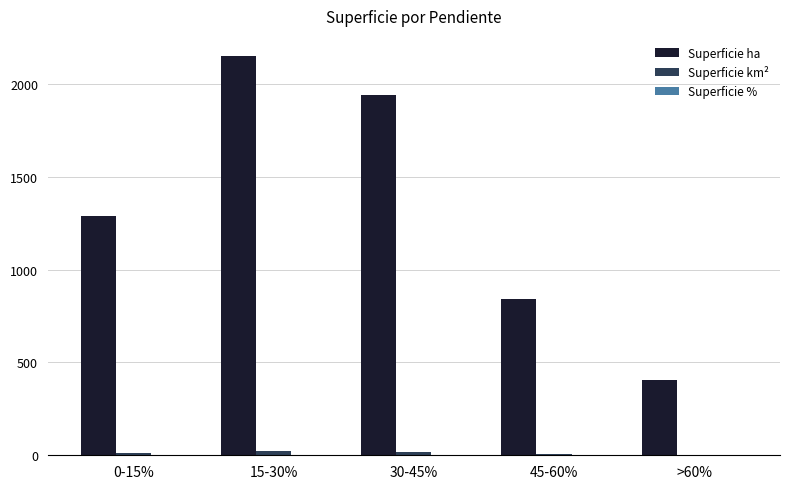

Which series has the widest spread of values?

Superficie ha